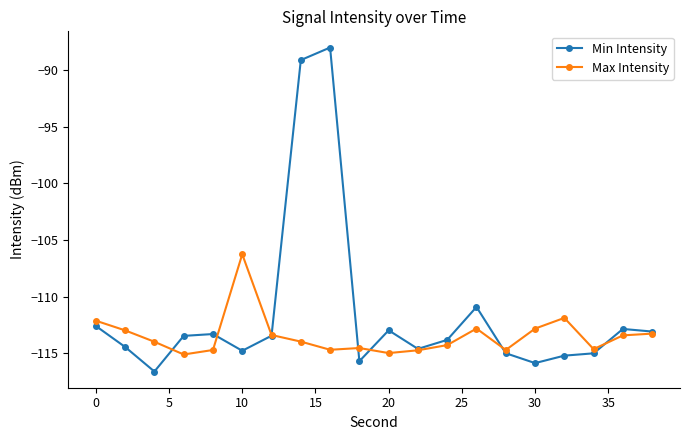

What is the sum of all Min Intensity values?

-2230.9